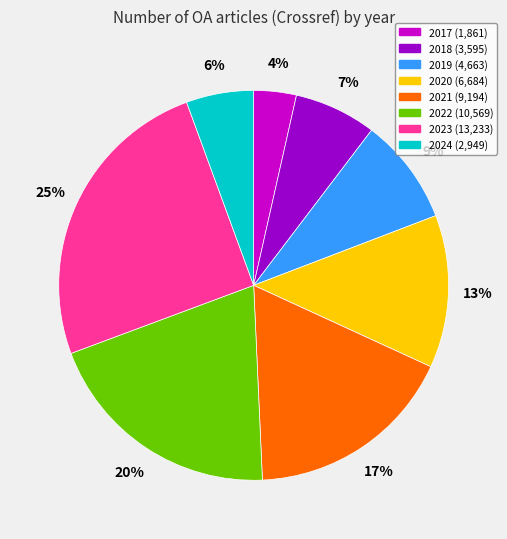

Is the sum of 2019 and 2024 greater than half?

No